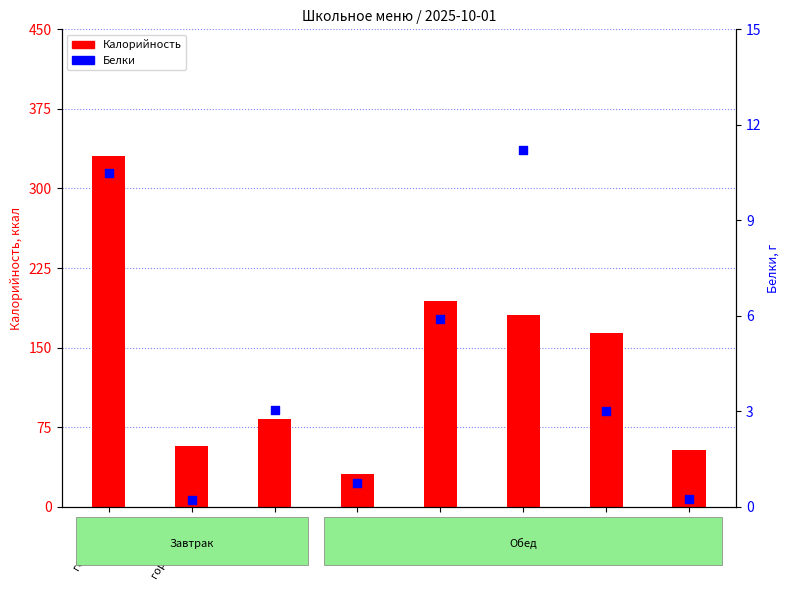

Which series contains the highest Y value?

Калорийность